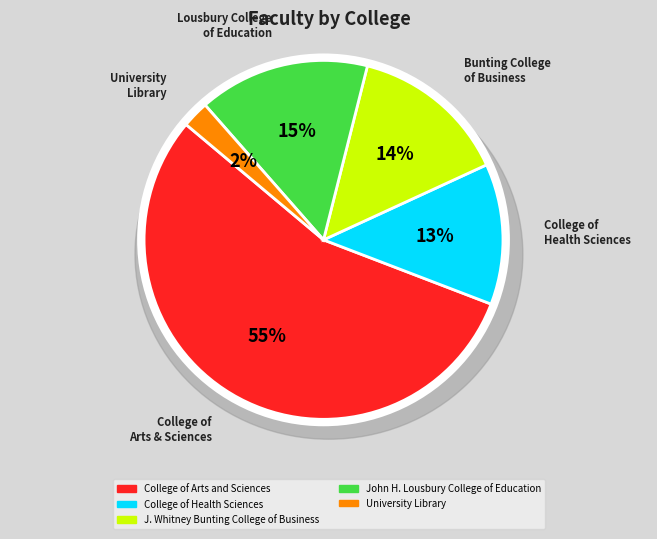

Combined, do John H. Lousbury College of Education and J. Whitney Bunting College of Business account for over 50%?

No